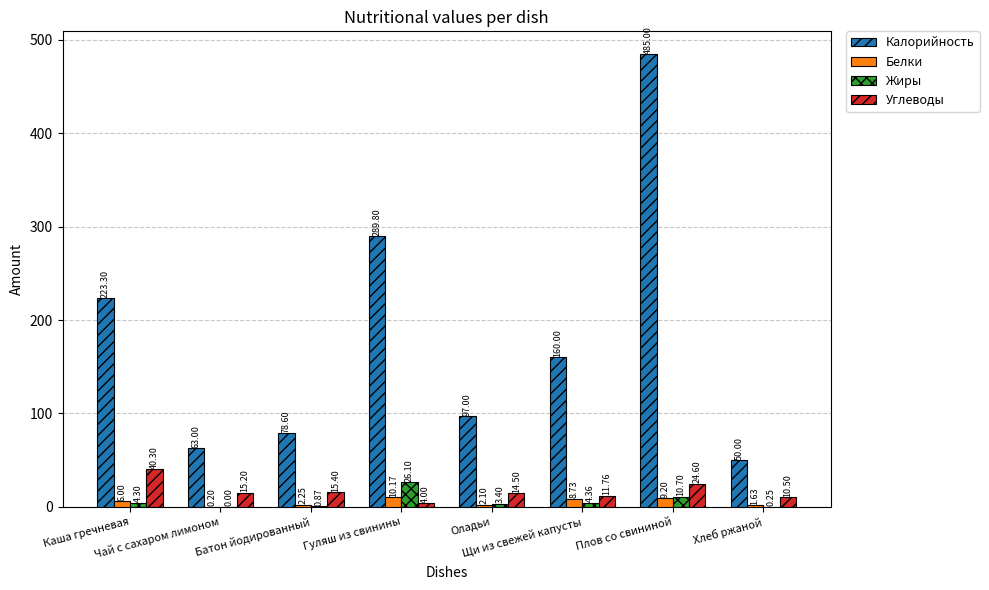

What is the sum of all Белки values?

40.3